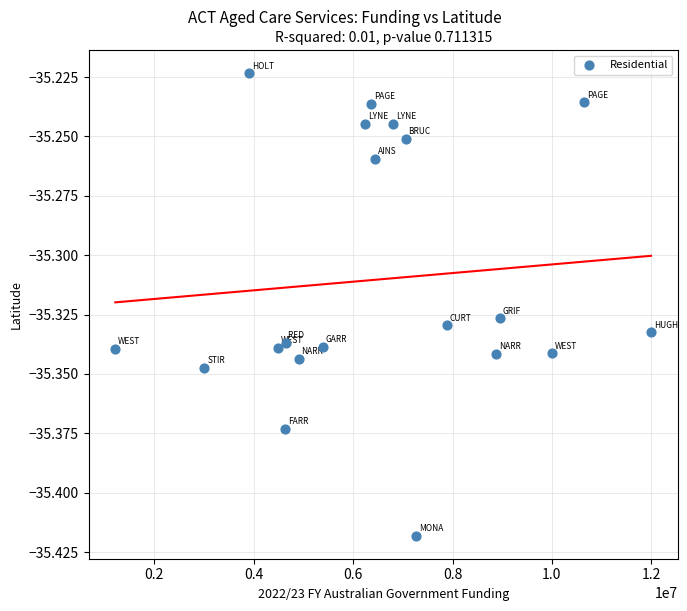

What is the range of X values (max minus min)?

10779685.7